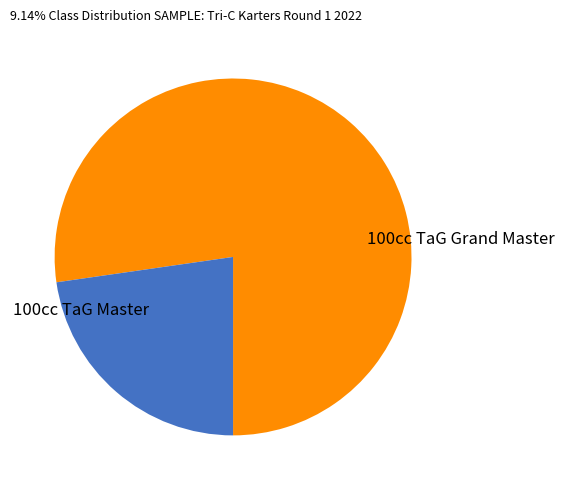

Does any single category account for the majority?

Yes